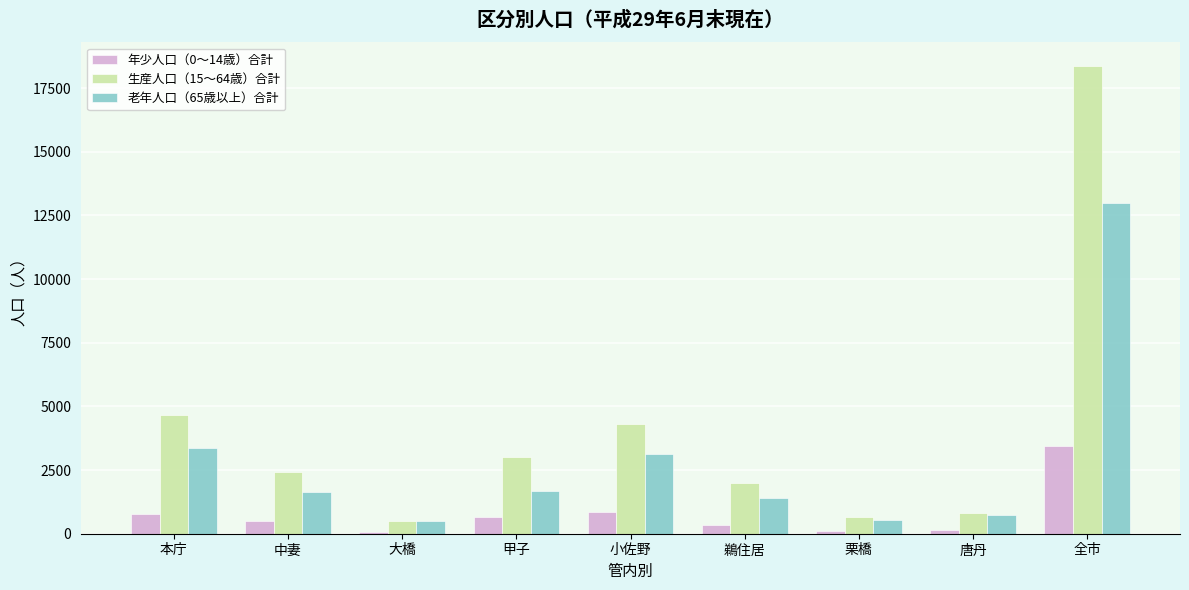

Which category has the highest value across all series?

全市